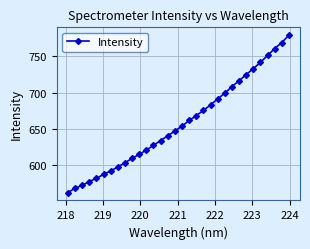

What is the minimum value shown in the chart?

561.7